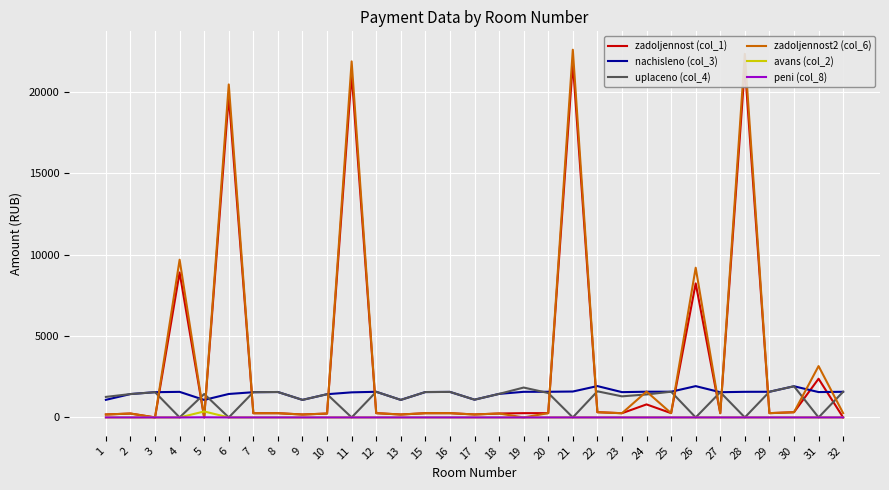

Which series has the largest range (max minus min)?

zadoljennost2 (col_6)